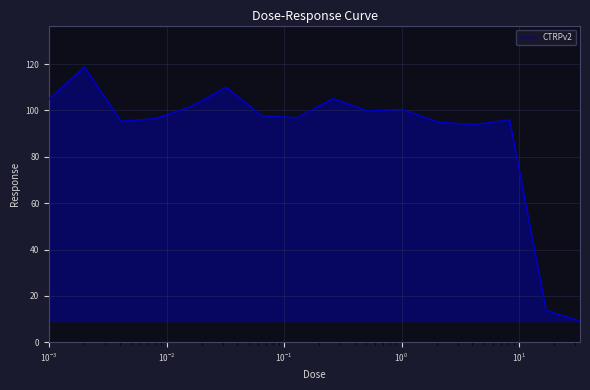

What is the minimum value shown in the chart?

9.2